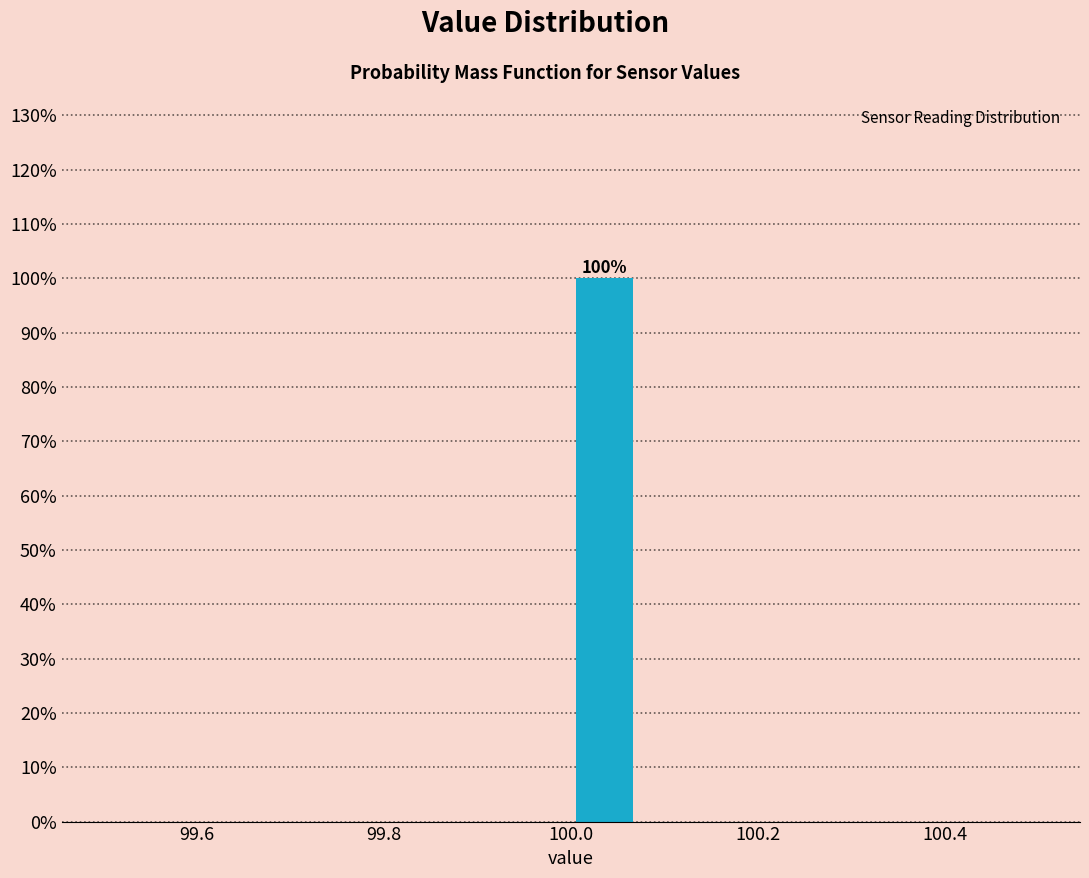

Around what value on the x-axis is the tallest bar? Give the approximate position of its centre, as read against the axis.

100.04